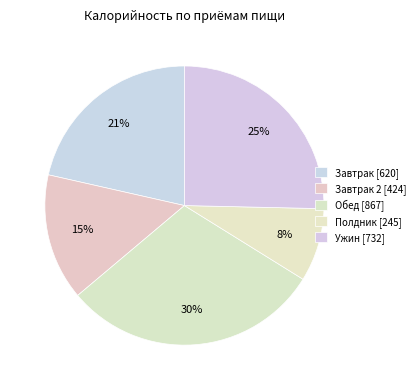

How many segments does this pie chart have?

5